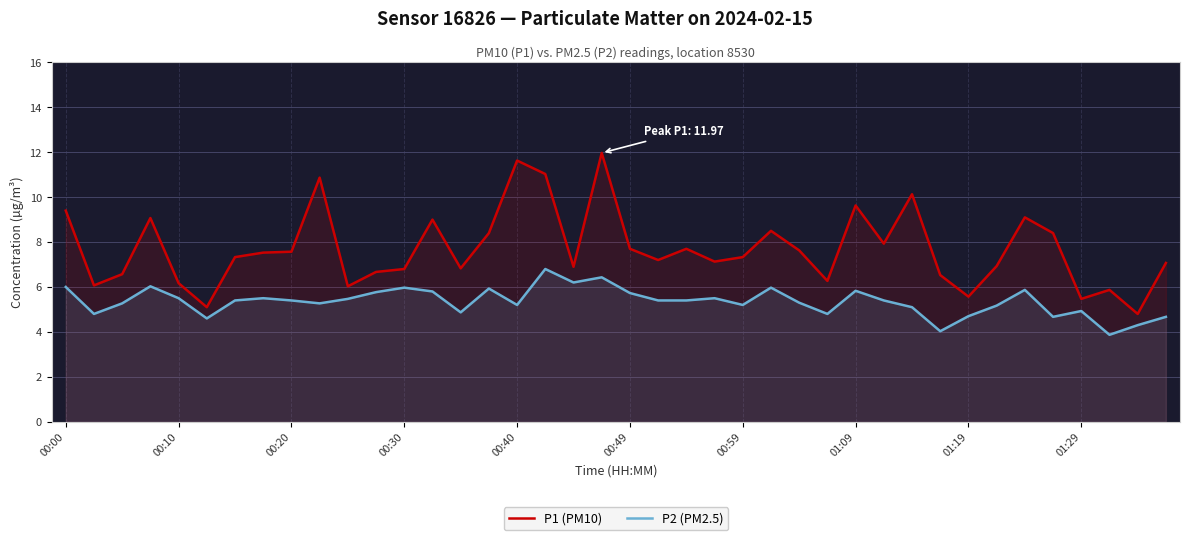

True or false: P1 (PM10) has a value of 4.8 at 38.

True